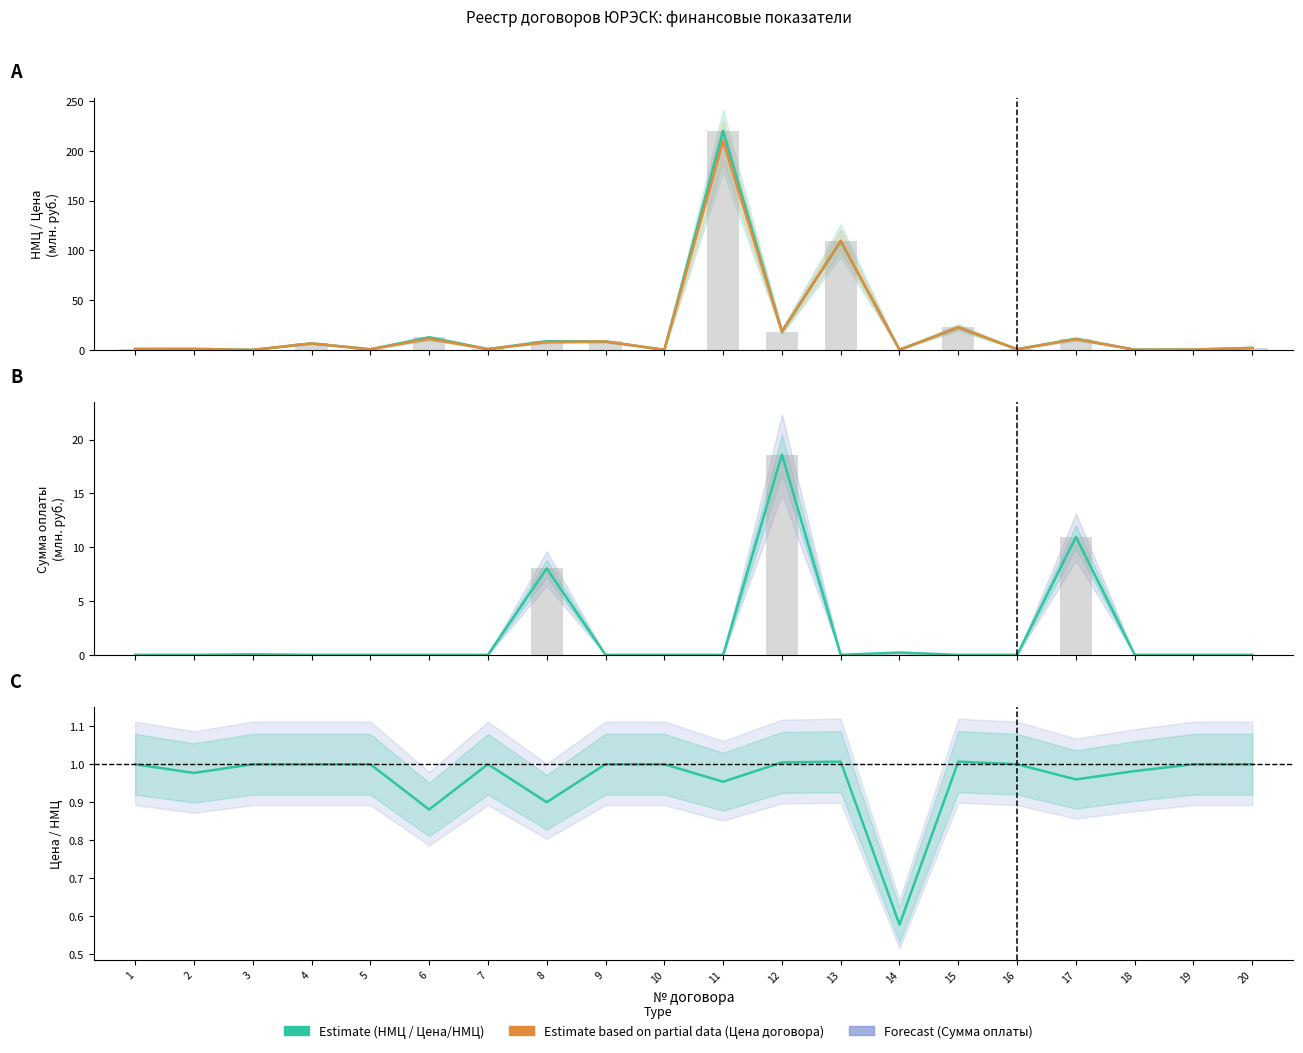

Does the chart contain any negative values?

No